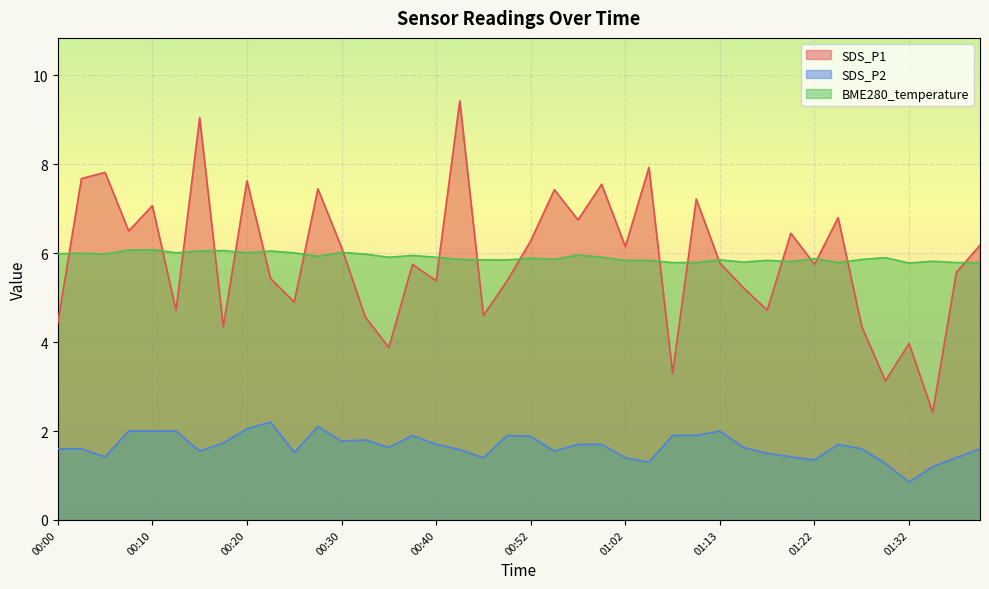

Where does the SDS_P2 series first go above 1?

00:00